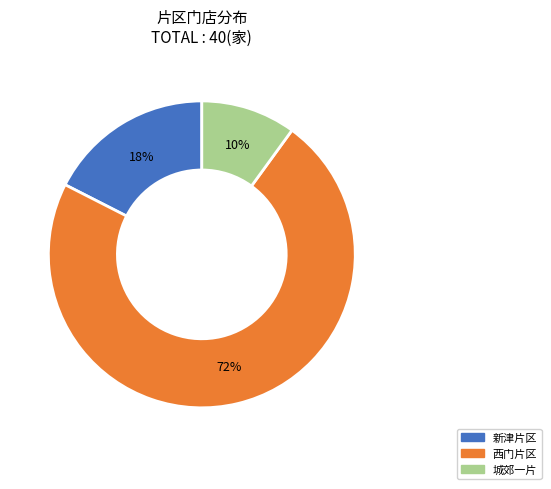

Which category has the biggest portion of the pie?

西门片区